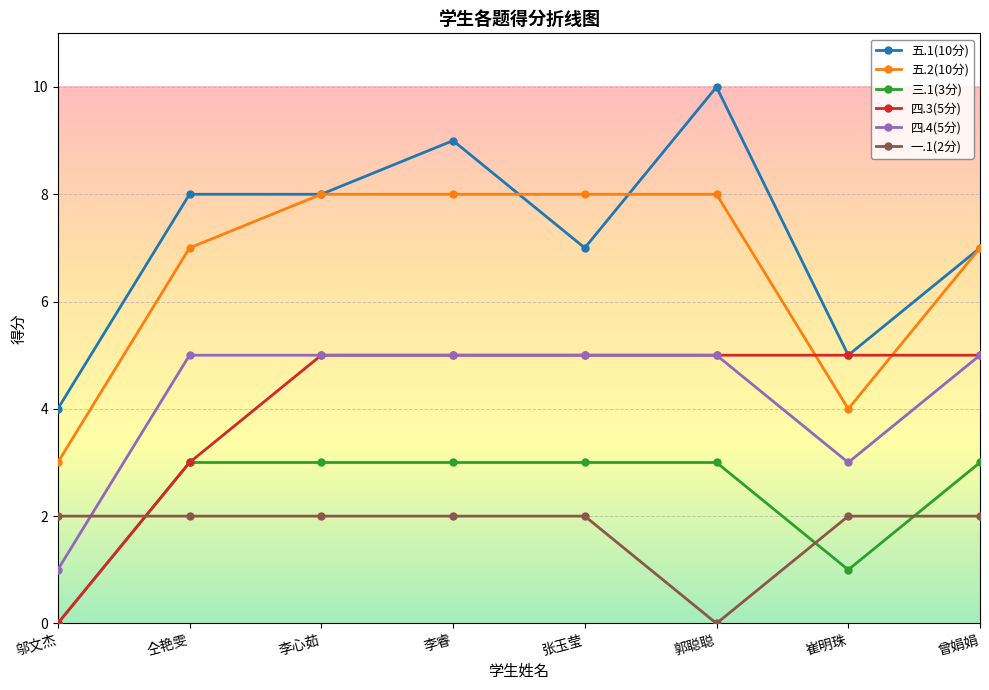

What is the label of the 3rd point from the right?

郭聪聪